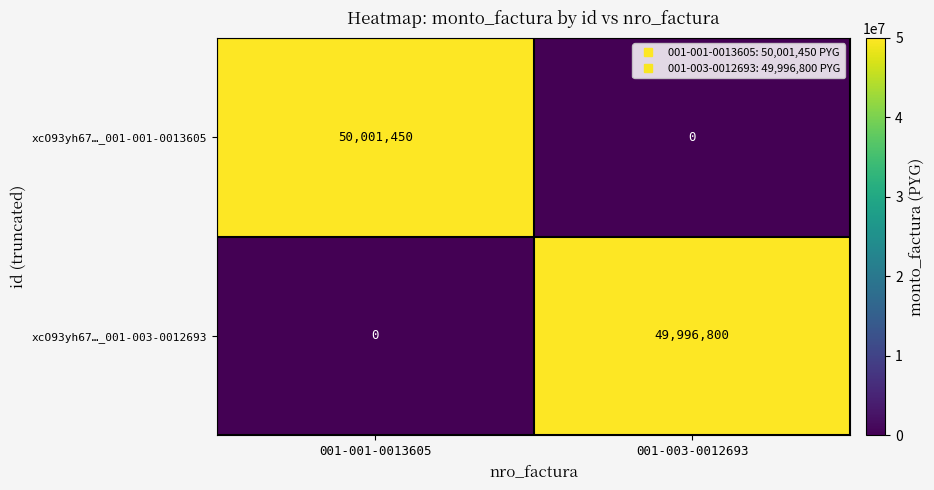

At which label does xcO93yh67…_001-001-0013605 reach its peak?

001-001-0013605